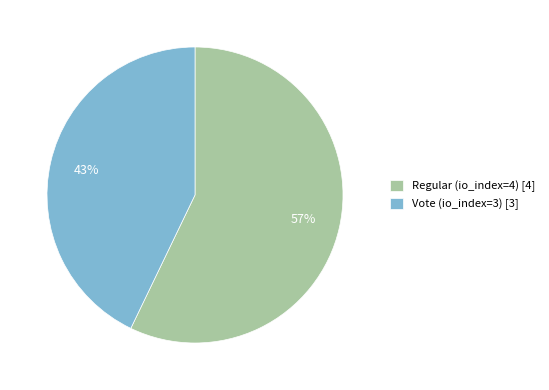

How many slices are in this pie chart?

2